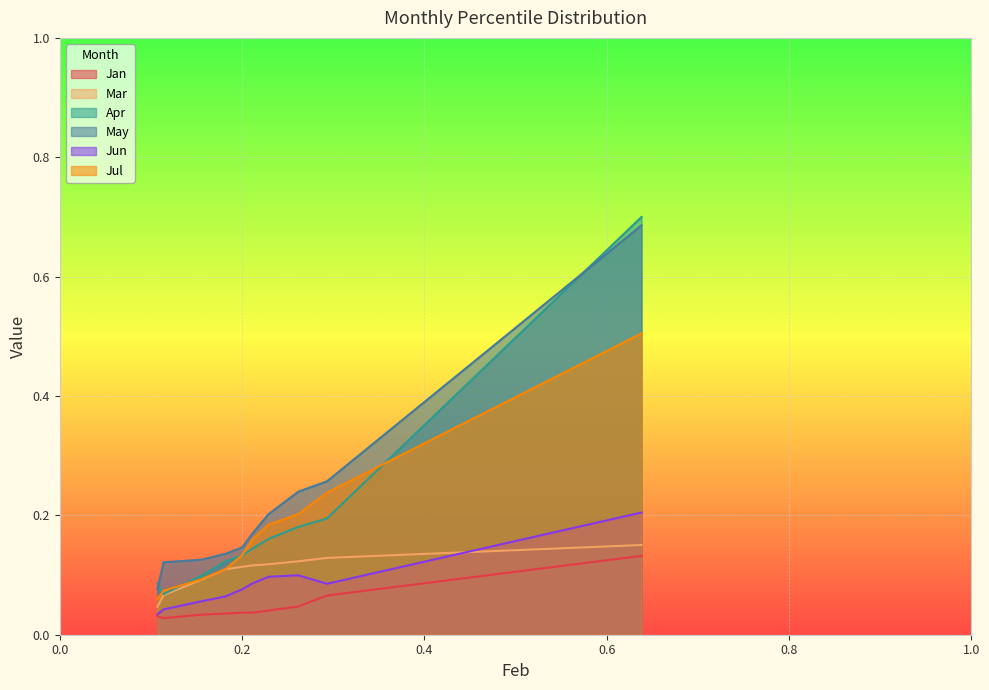

Is it true that May equals 0.1 at pct25?

True